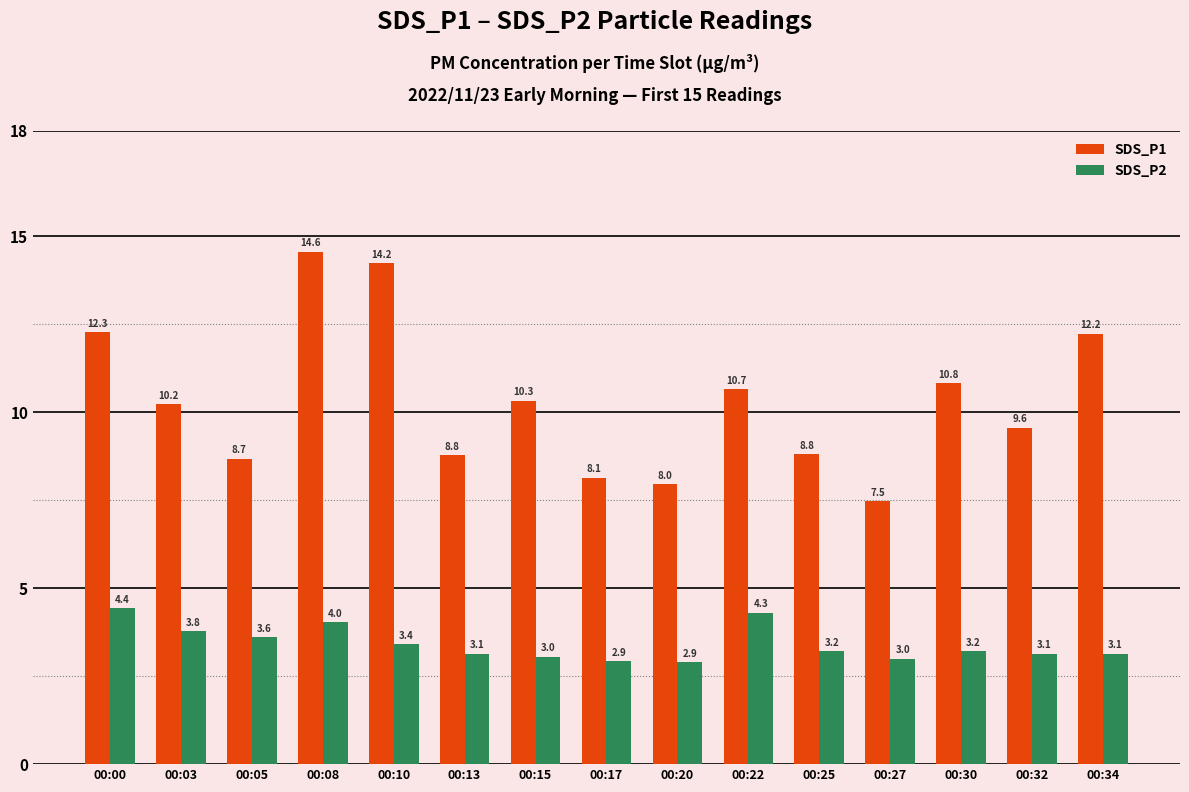

Which series has the largest total across all categories?

SDS_P1